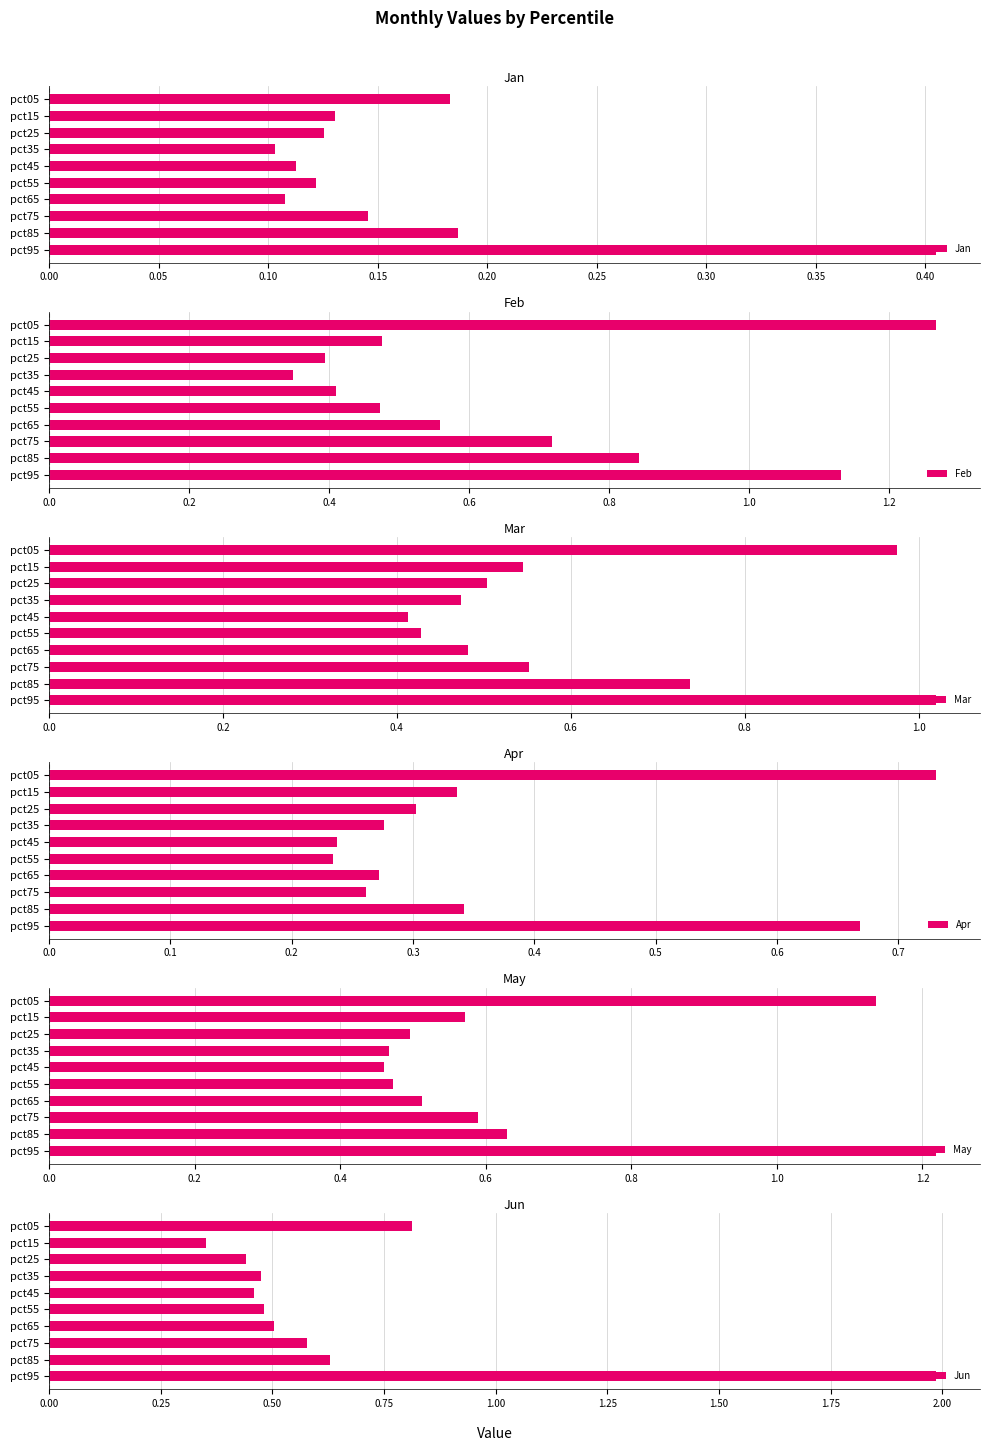

How many bars are there in each group?

6